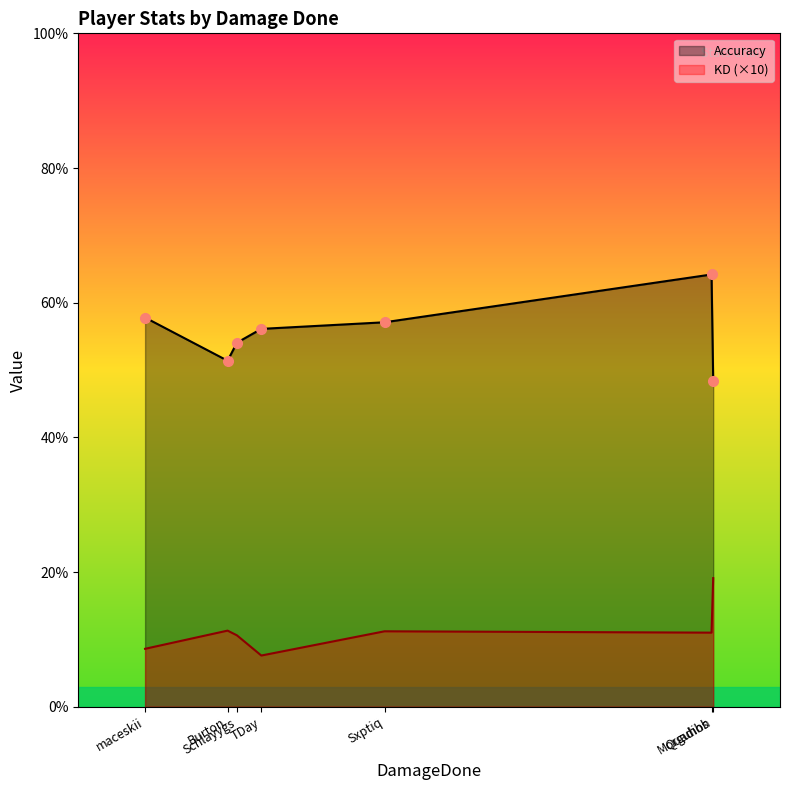

What is the difference between the maximum and minimum values in the KD (×10) series?

11.5